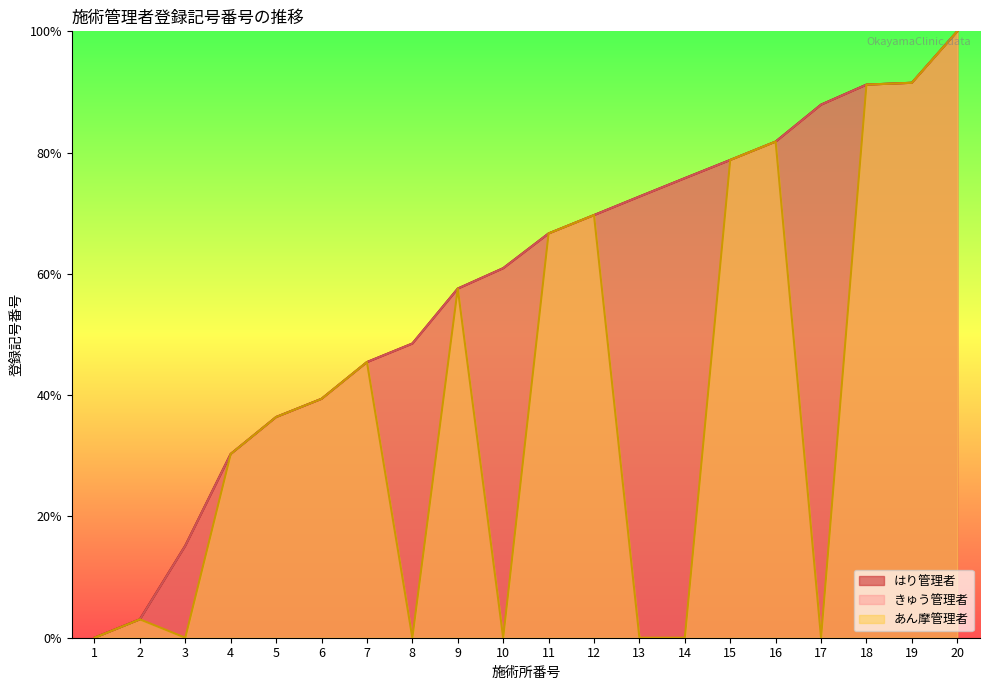

List the labels in order of はり管理者 value, largest first.

20, 19, 18, 17, 16, 15, 14, 13, 12, 11, 10, 9, 8, 7, 6, 5, 4, 3, 2, 1